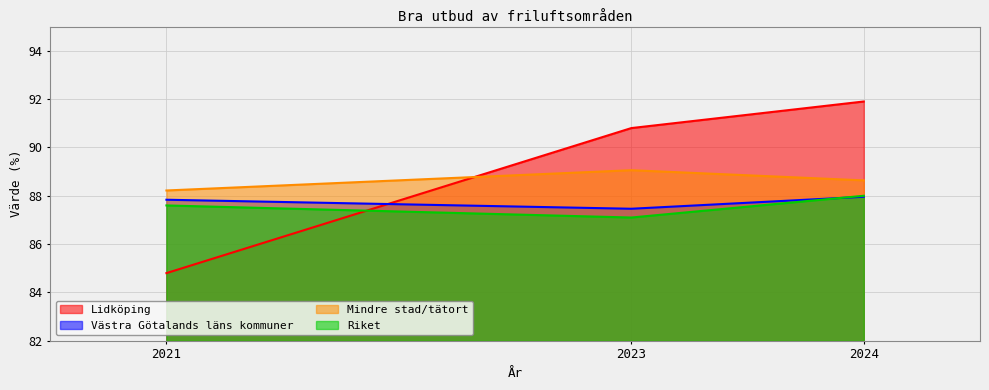

Reading left to right, what are all the values shown in this chart?

Lidköping: 2021=84.8	2023=90.8	2024=91.9
Västra Götalands läns kommuner: 2021=87.8	2023=87.5	2024=88.0
Mindre stad/tätort: 2021=88.2	2023=89.1	2024=88.6
Riket: 2021=87.6	2023=87.1	2024=88.0